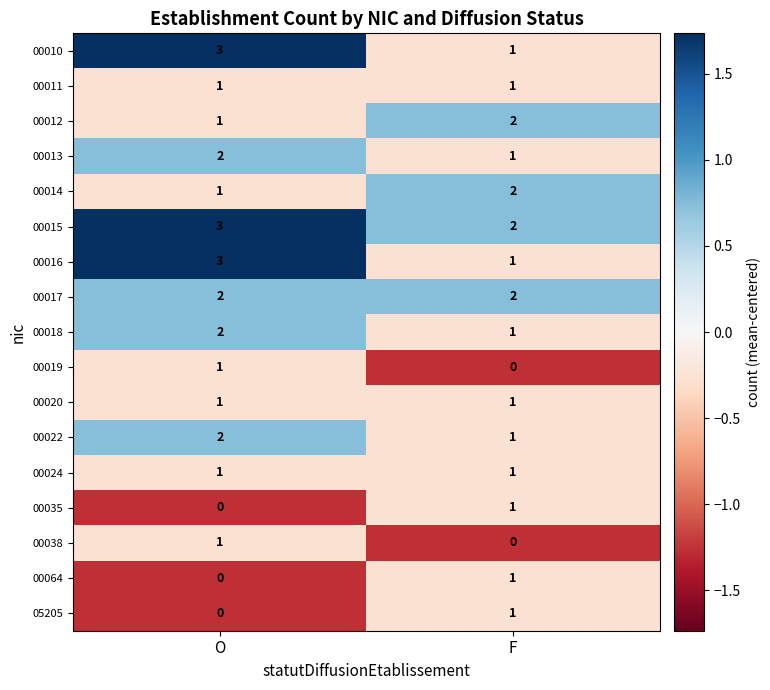

What is the spread (max minus min) of values at O?

3